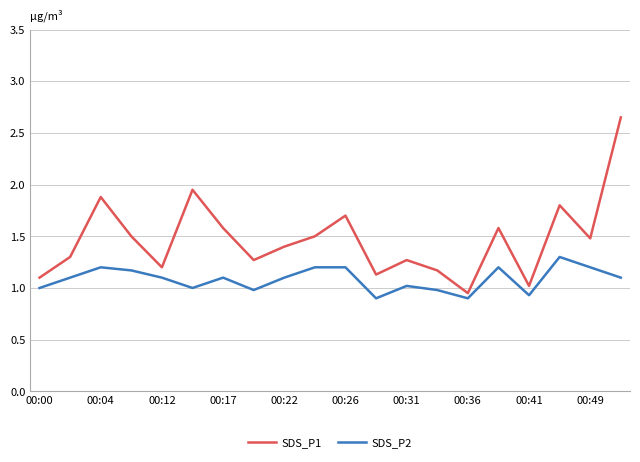

Which series has the largest total across all categories?

SDS_P1